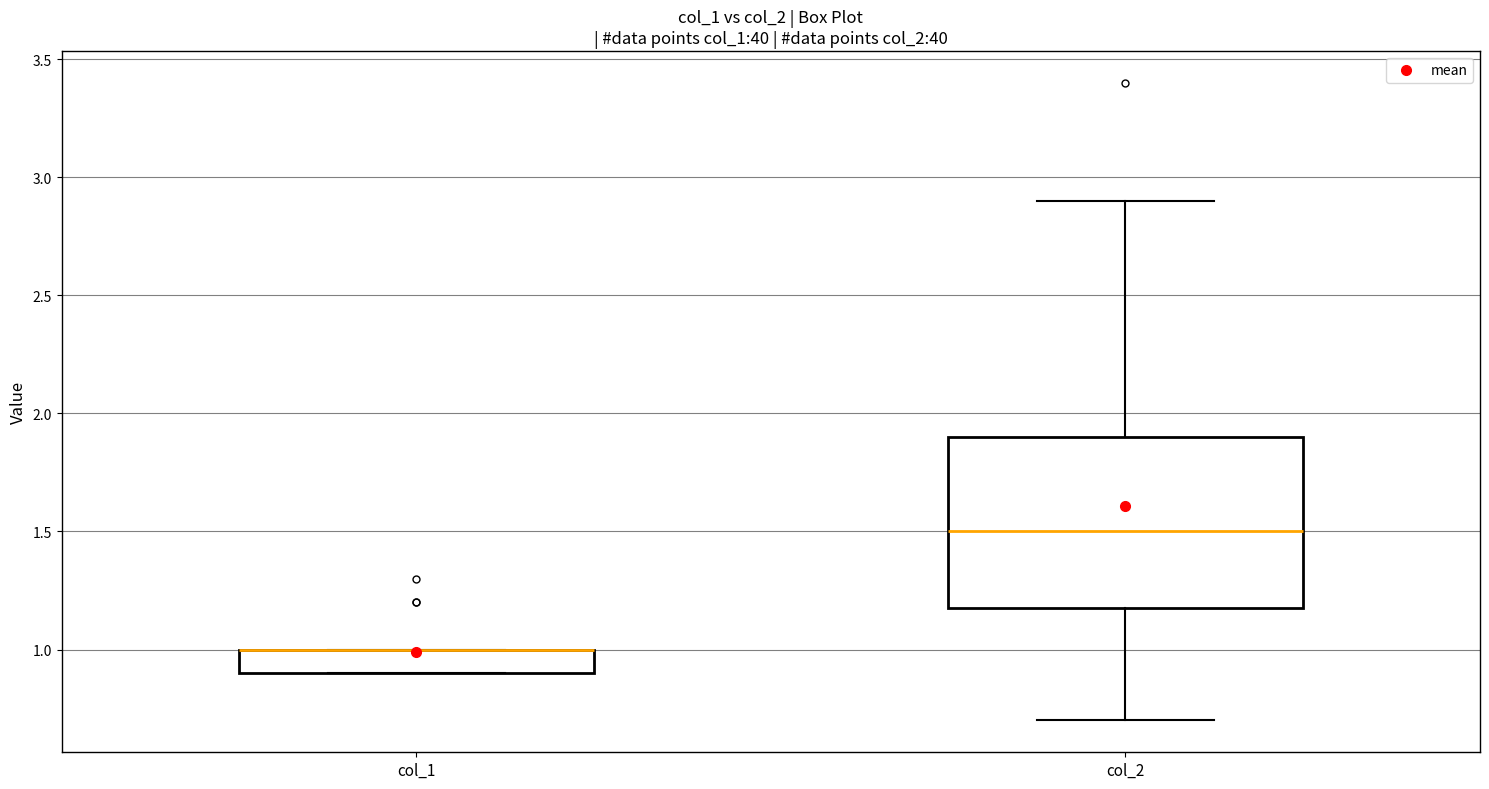

Reading left to right, read every box against the y-axis: the position of its median line, the range the box covers, and the ends of its whiskers. The values are not printed on the chart, so give them approximately, as read against the axis.

col_1: median 1.0 (drawn on the box's upper edge), box 0.9 to 1.0, whiskers 0.9 to 1.0
col_2: median 1.5, box 1.2 to 1.9, whiskers 0.7 to 2.9